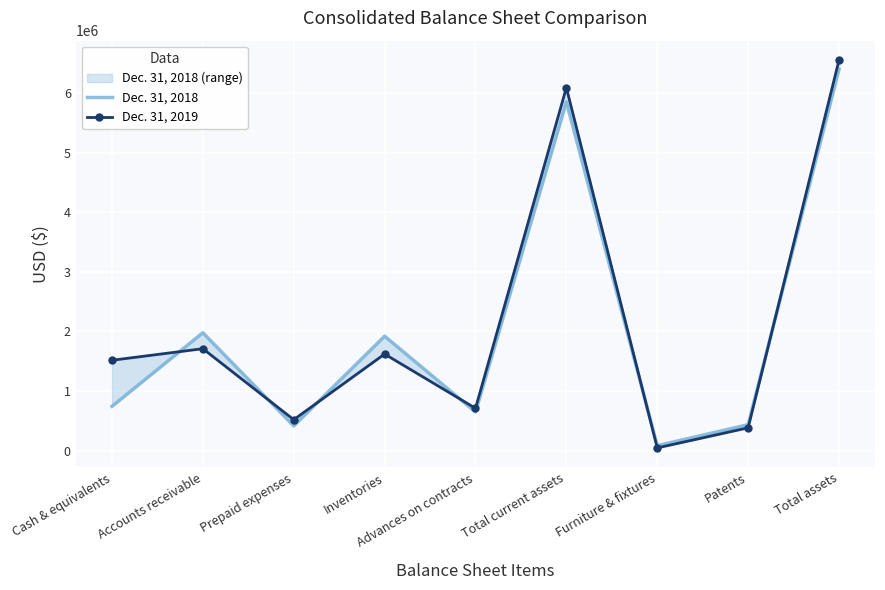

Is it true that Dec. 31, 2019 equals 382260 at Patents?

True